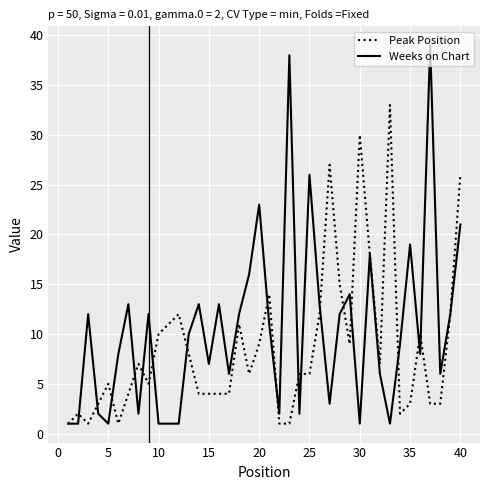

List the series in order of their peak value, lowest first.

Peak Position, Weeks on Chart